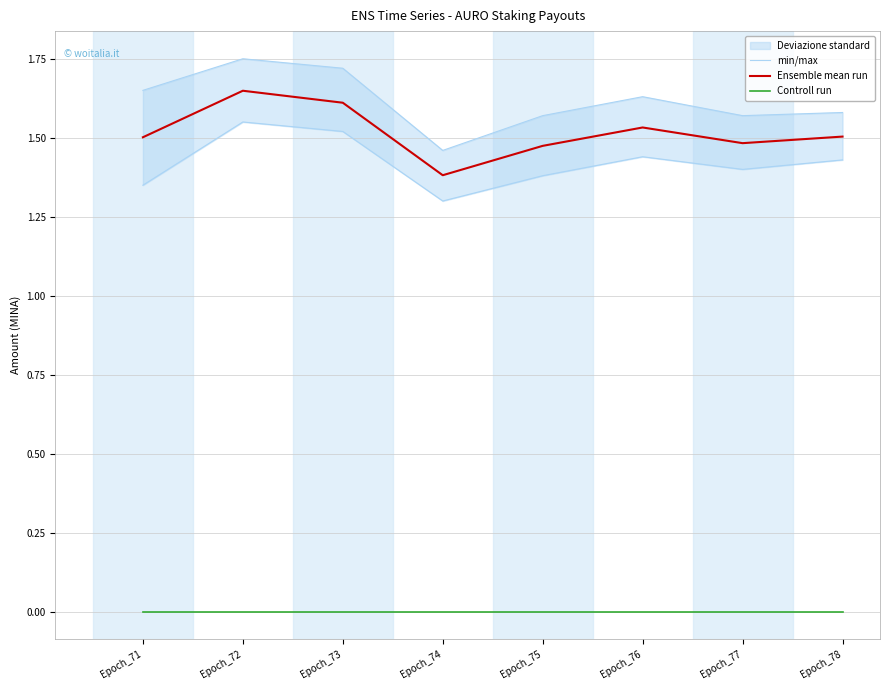

The value of Ensemble mean run at Epoch_73 is 2.4. True or false?

False